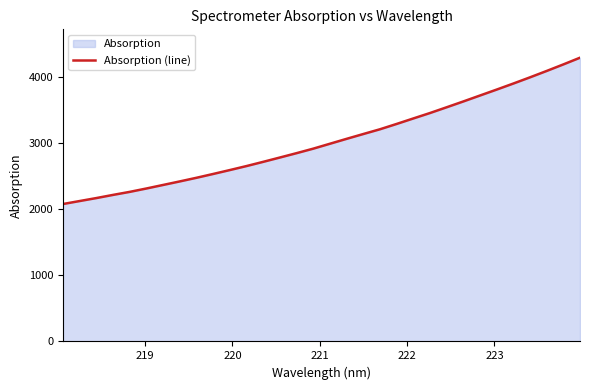

What is the maximum value shown in the chart?

4288.5